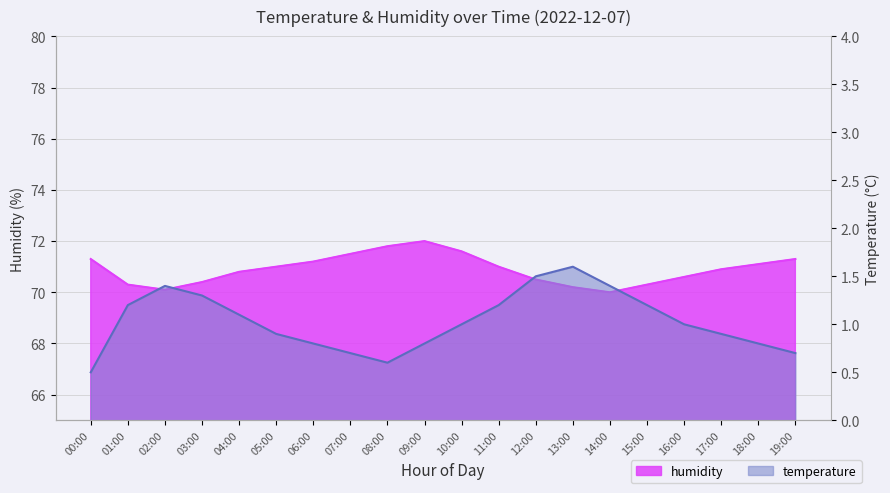

The temperature series shows 0.2 at 07:00. True or false?

False